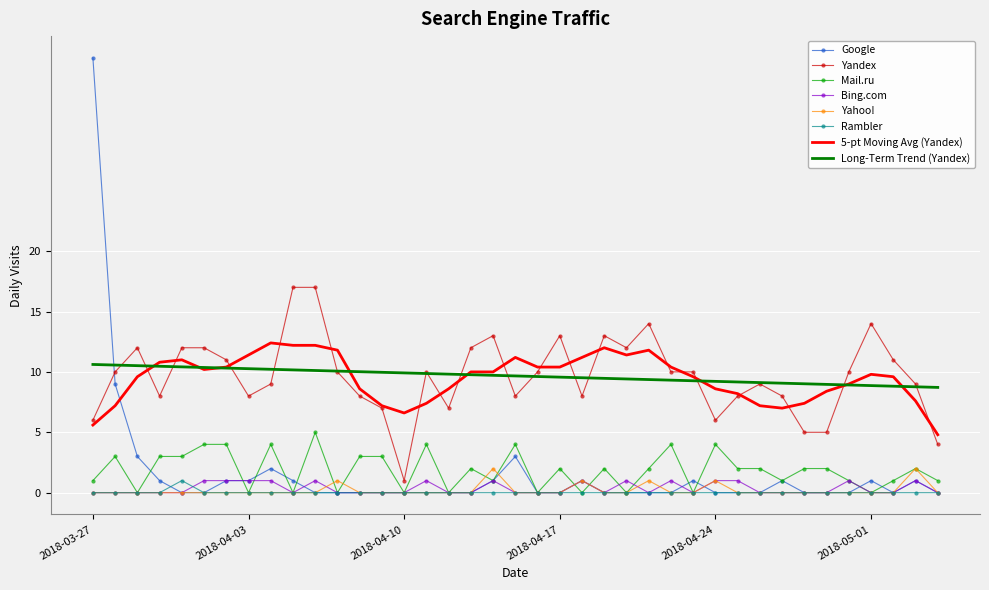

What is the difference between the second highest and minimum values in the Yandex series?

16.0